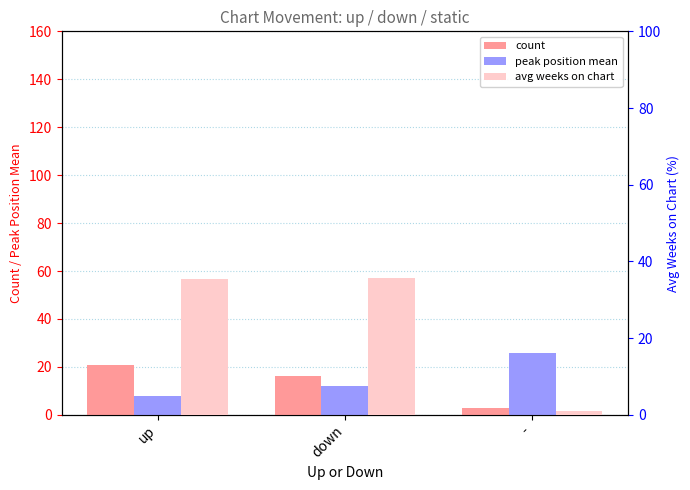

What is the difference between the maximum and second lowest values in the peak position mean series?

13.6